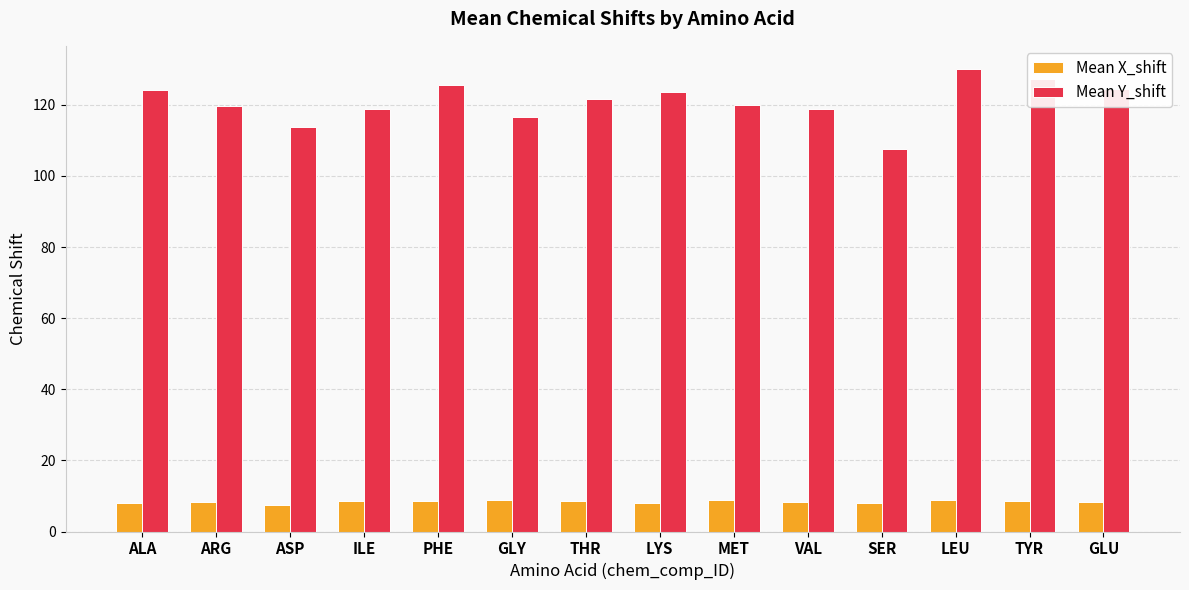

What is the difference between the highest and lowest values at THR?

113.2